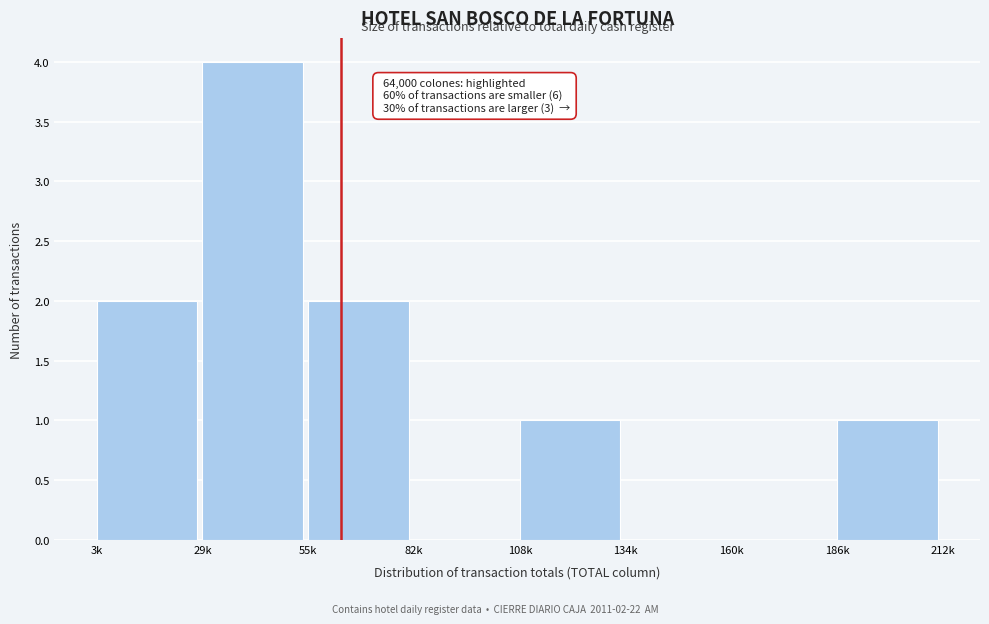

Reading right to left, list all the values displayed in this chart.

186k=1	160k=0	134k=0	108k=1	82k=0	55k=2	29k=4	3k=2